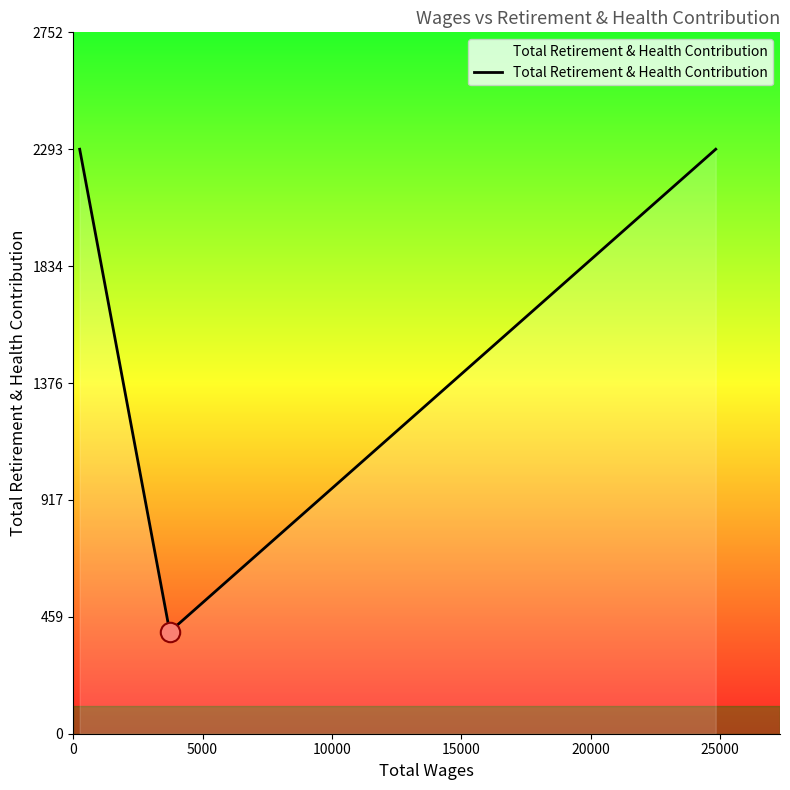

What is the minimum value shown in the chart?

400